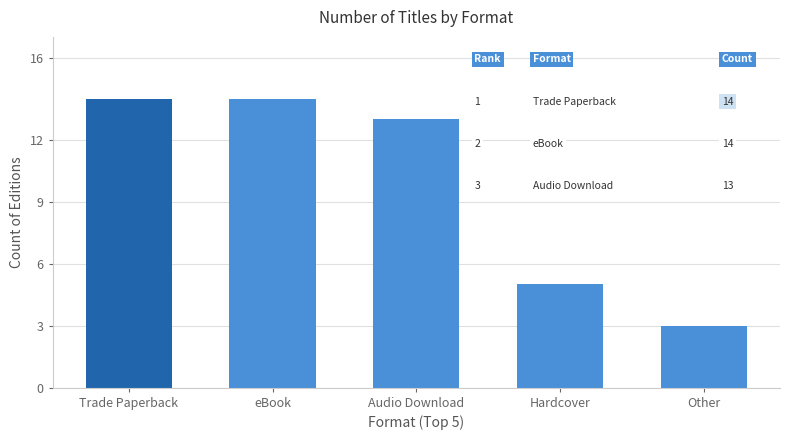

What is the label of the 2nd bar from the right?

Hardcover